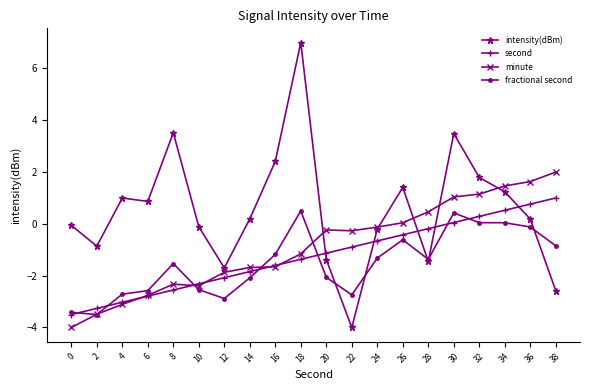

Is the value of second at 24 greater than the value of intensity(dBm) at 18?

No